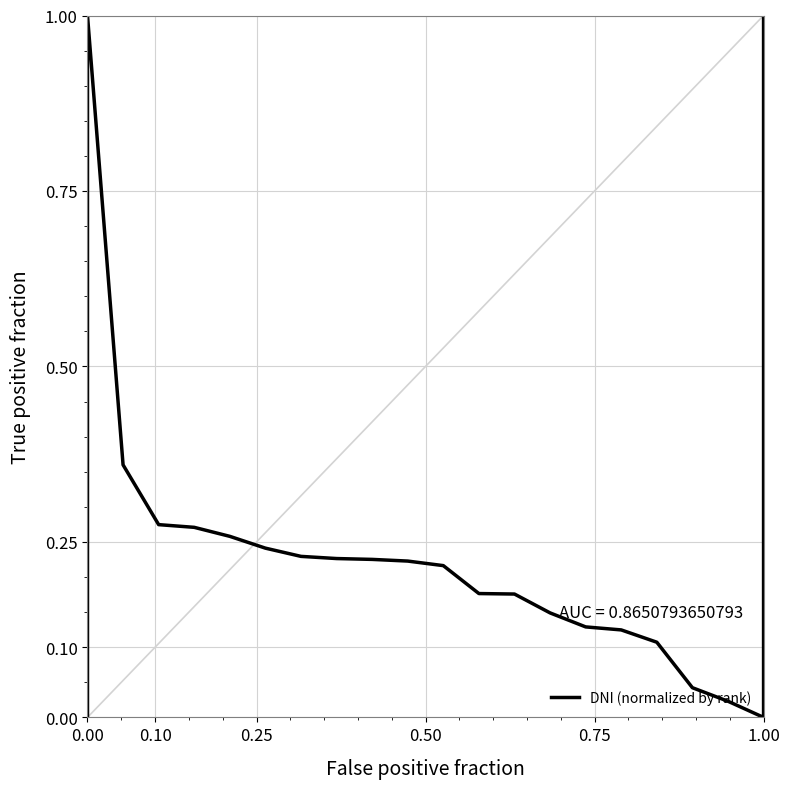

How many values are above zero?

20